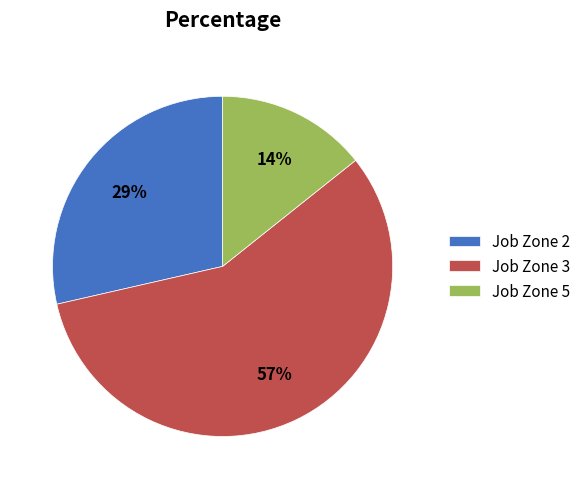

What percentage is the Job Zone 3 slice, to the nearest percent?

57%